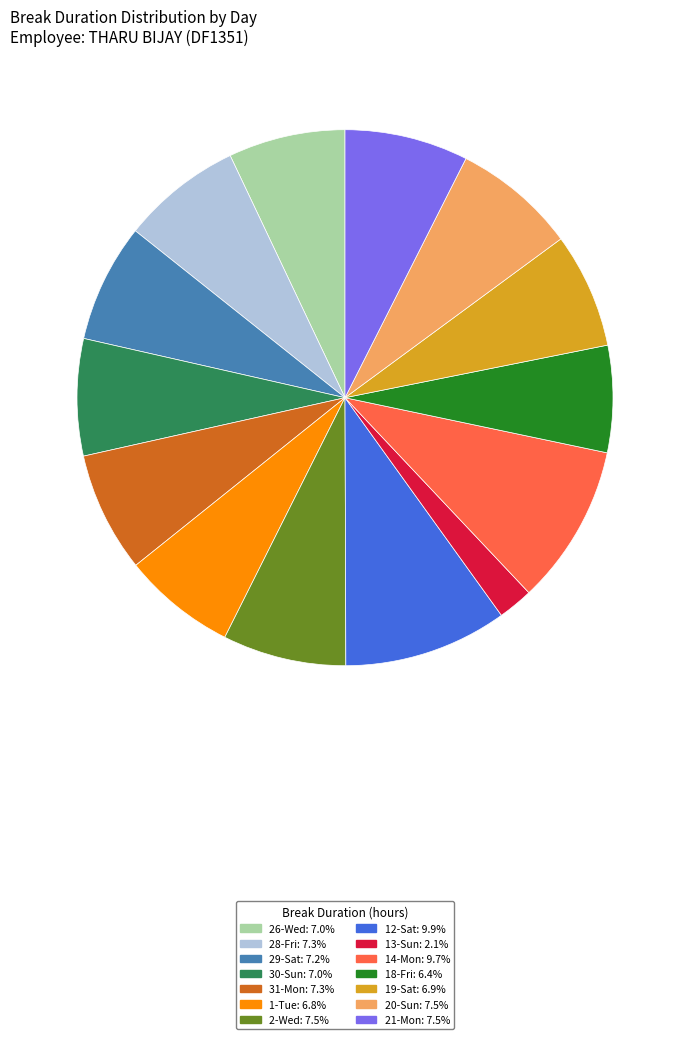

Does any single category account for the majority?

No